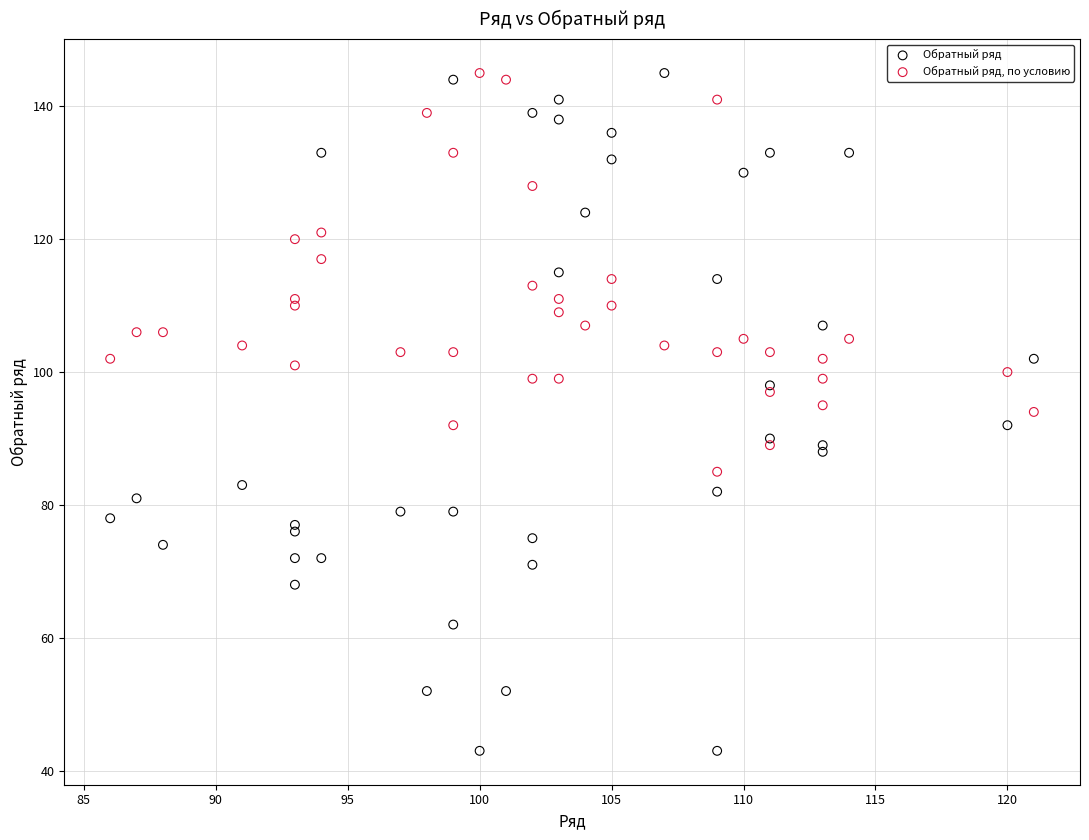

Which series reaches the minimum Y coordinate?

Обратный ряд